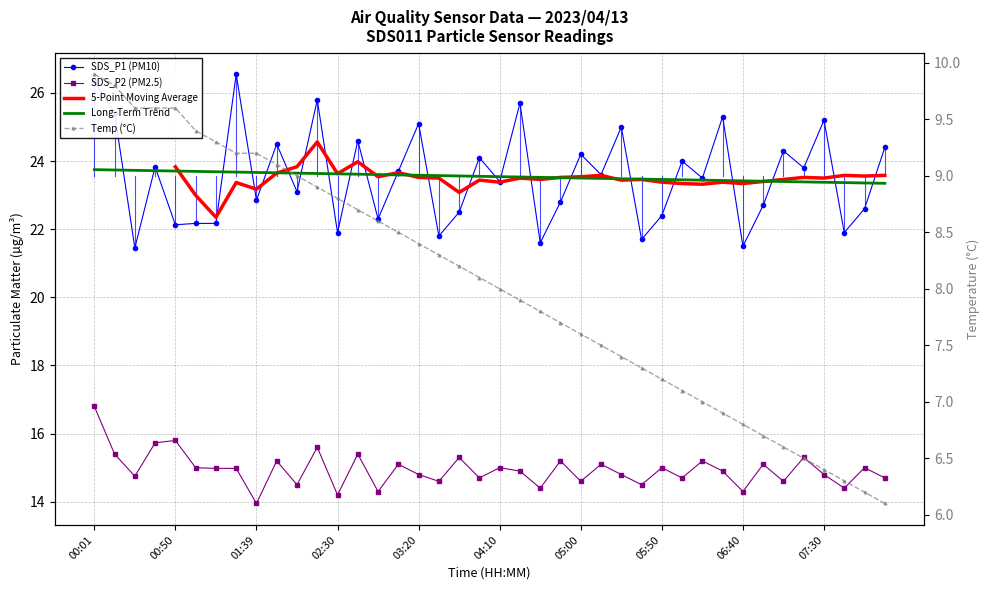

How many interior local valleys does the SDS_P2 (PM2.5) series have?

14